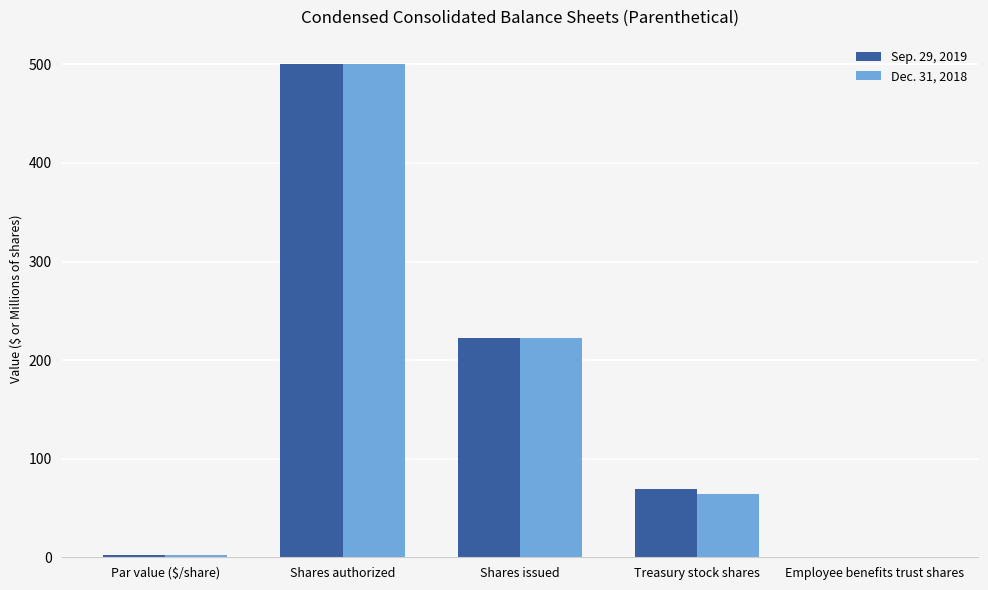

Which category has the highest value in the Dec. 31, 2018 series?

Shares authorized